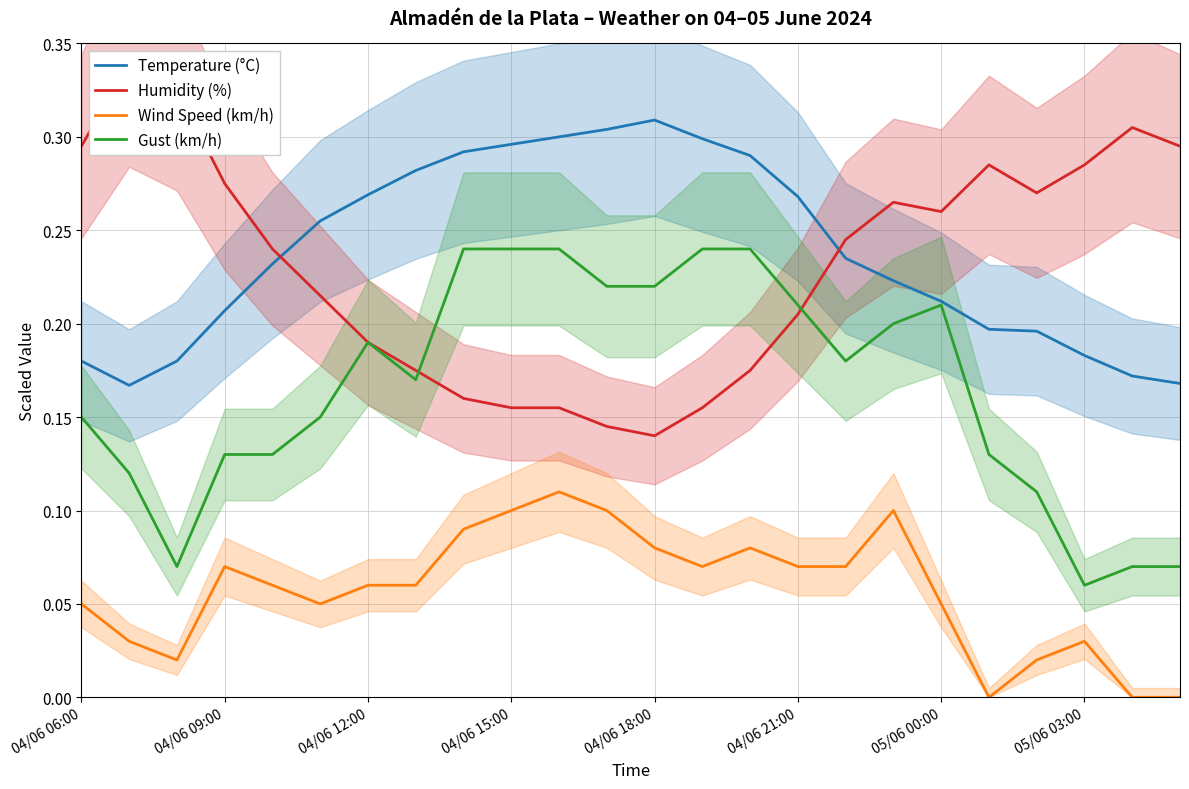

Which series has the widest spread of values?

Humidity (%)